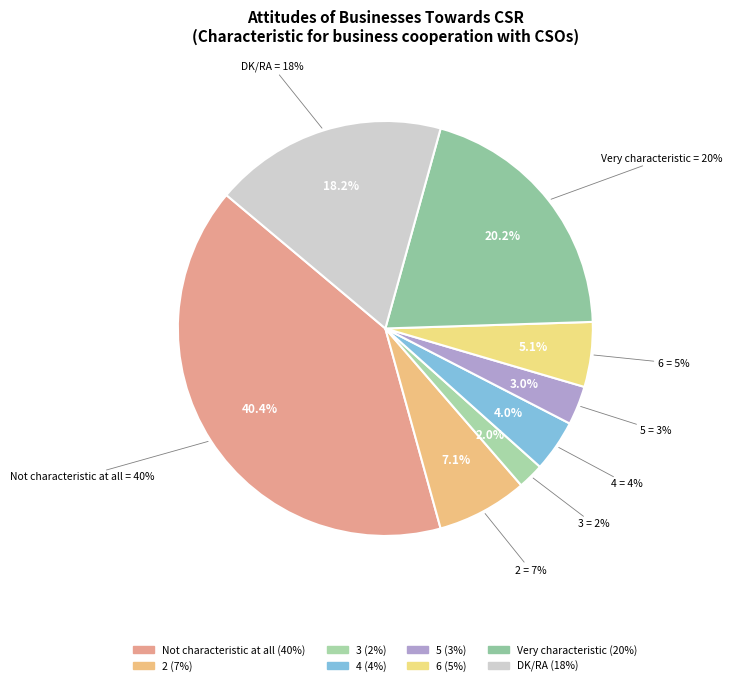

How many segments does this pie chart have?

8